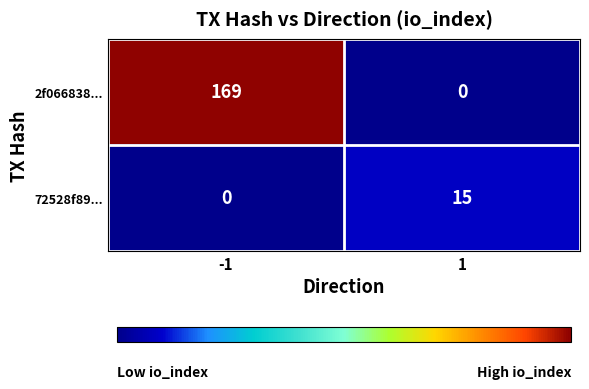

What is the maximum value for 2f066838...?

169